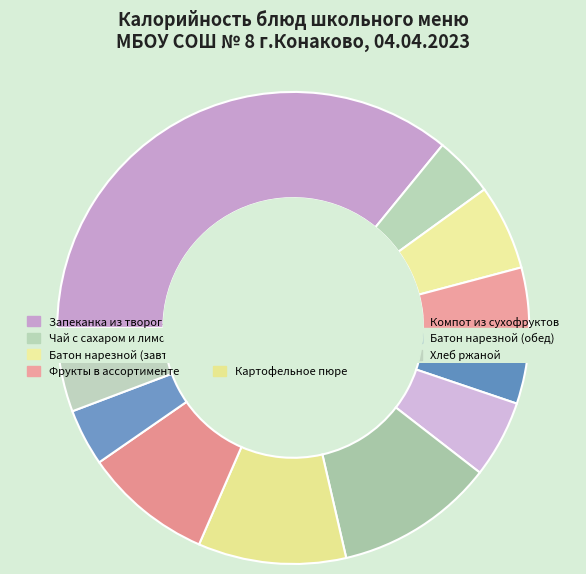

Combined, what portion of the pie is Котлета рубленая из птицы and Картофельное пюре?

21.0%